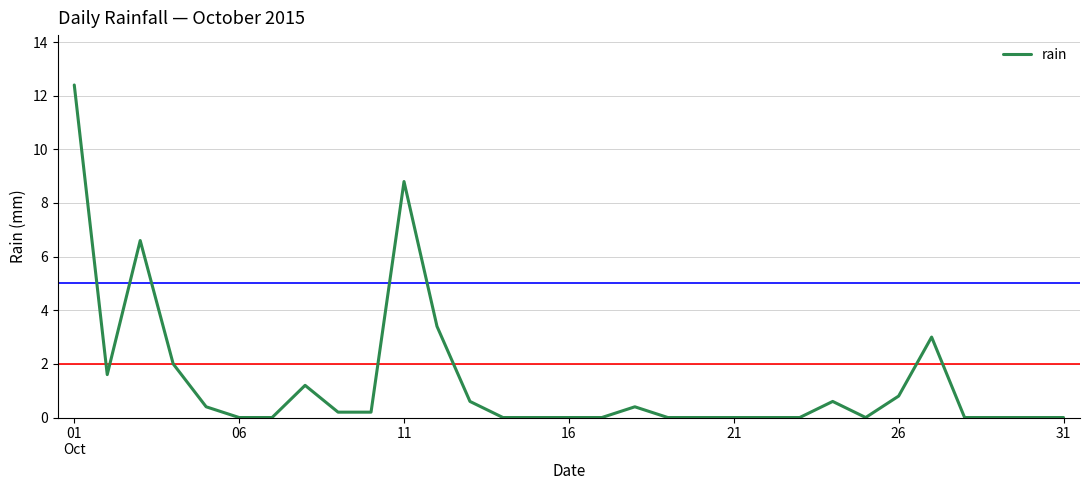

What is the greatest value displayed?

12.4